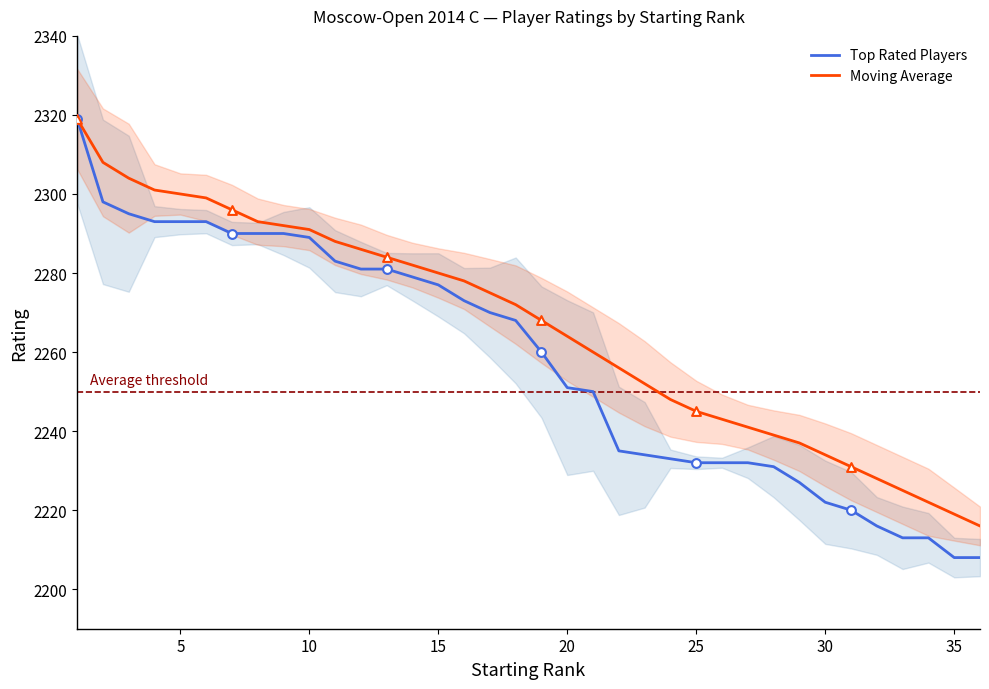

Which series has the largest total across all categories?

Moving Average